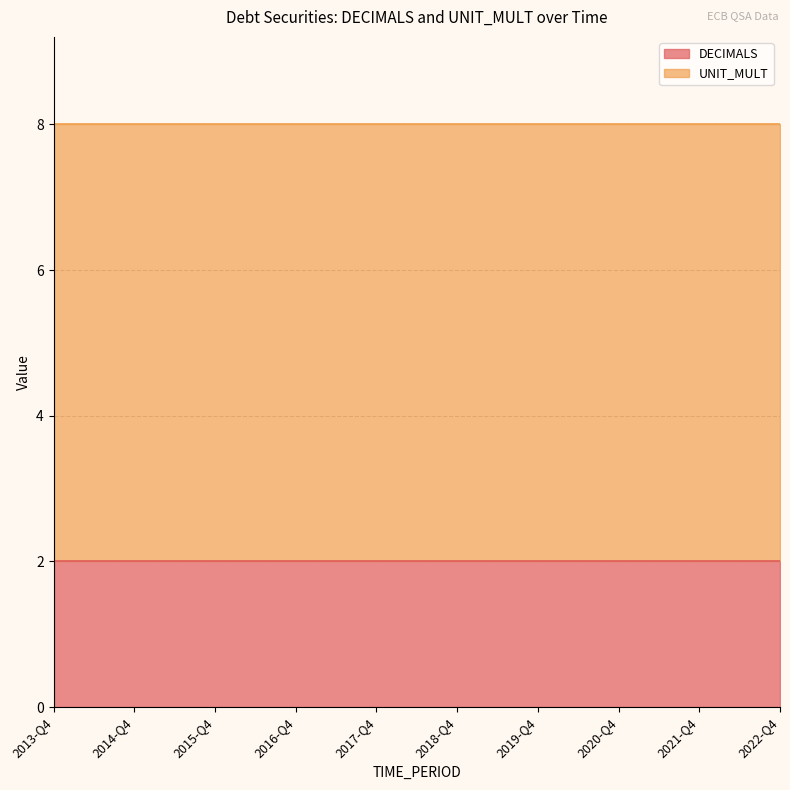

How many data points does each series have?

37